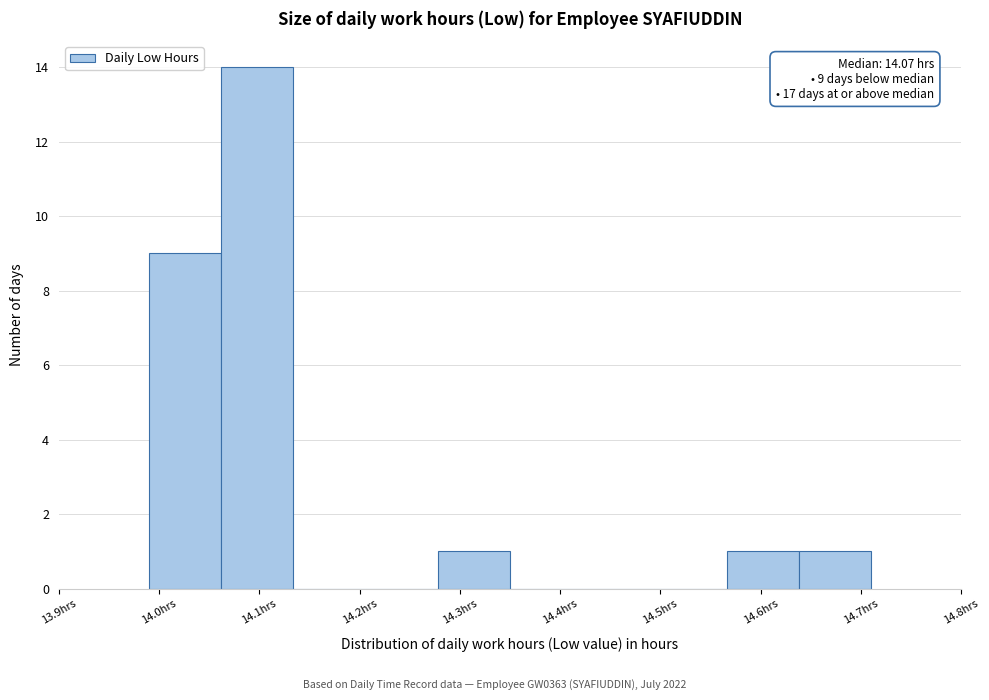

Which range on the x-axis has the tallest bar?

14.062 to 14.134